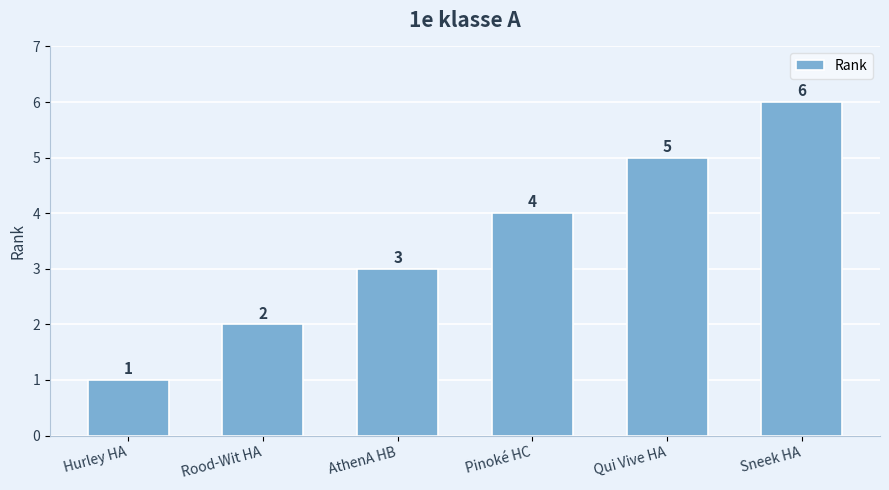

Read the value at Sneek HA.

6